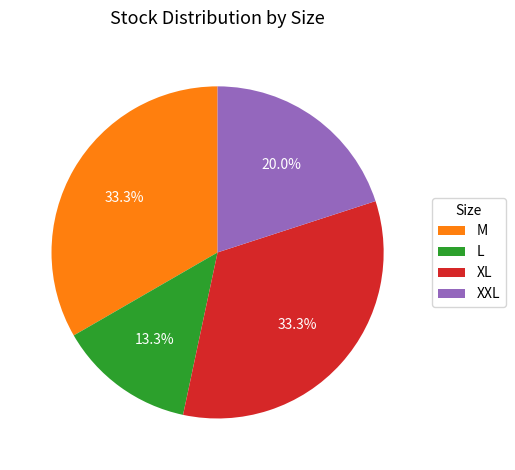

What is the smallest slice in the pie chart?

L